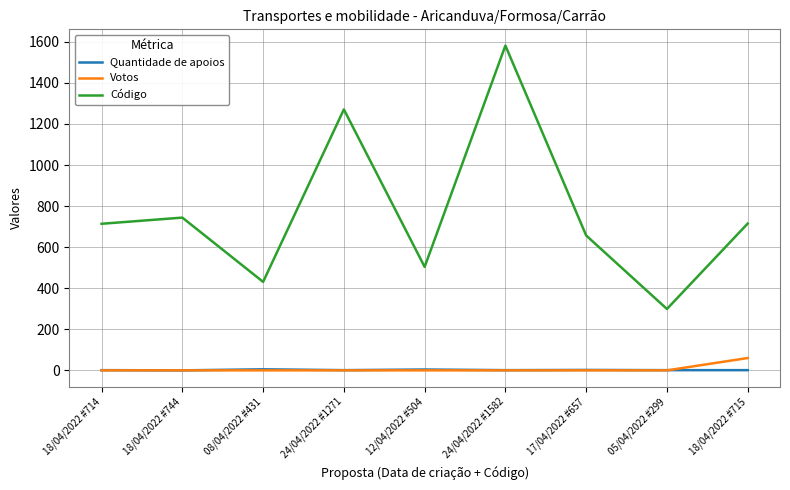

What is the maximum value shown in the chart?

1582